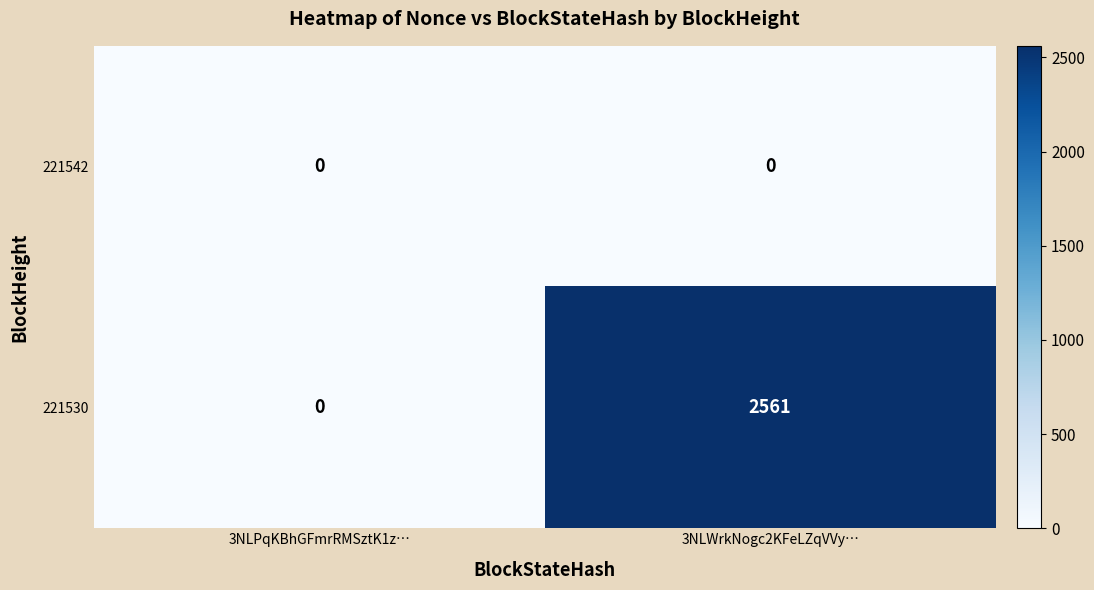

List the series in order of their overall mean, lowest first.

221542, 221530